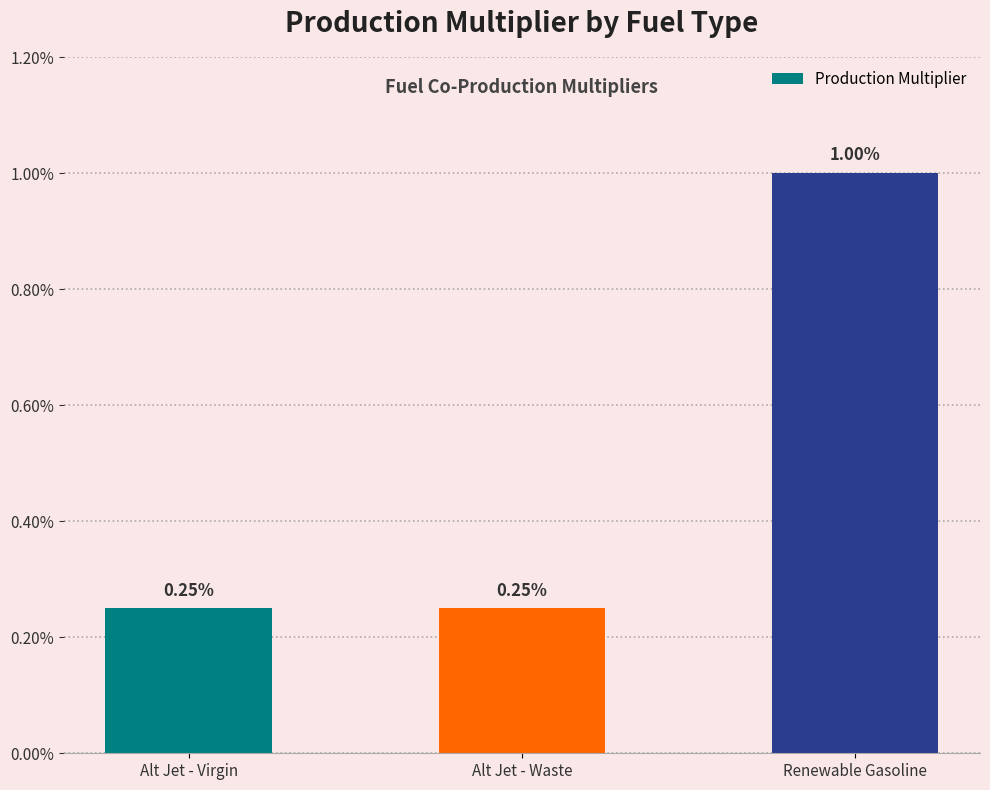

Does the chart contain any negative values?

No